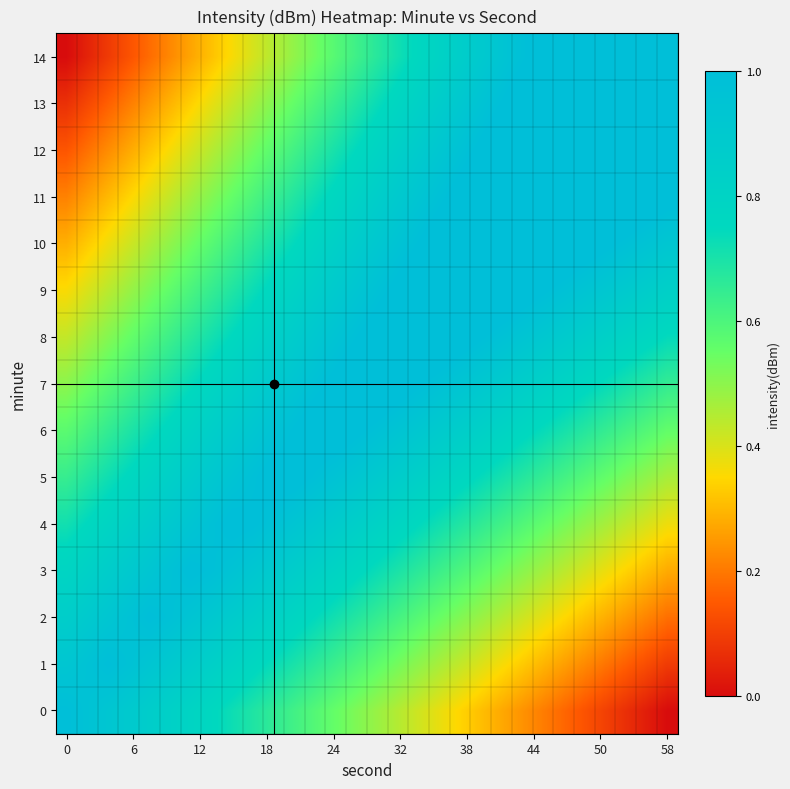

Reading left to right, list all the values displayed in this chart.

0: 1.0	1.0	0.9	0.9	0.9	0.8	0.8	0.8	0.7	0.7	0.7	0.6	0.6	0.6	0.5	0.5	0.4	0.4	0.4	0.3	0.3	0.3	0.2	0.2	0.2	0.1	0.1	0.1	0.0	0.0
1: 0.9	1.0	1.0	1.0	0.9	0.9	0.9	0.8	0.8	0.8	0.7	0.7	0.7	0.6	0.6	0.6	0.5	0.5	0.5	0.4	0.4	0.4	0.3	0.3	0.3	0.2	0.2	0.2	0.1	0.1
2: 0.9	0.9	0.9	1.0	1.0	1.0	0.9	0.9	0.9	0.8	0.8	0.8	0.7	0.7	0.7	0.6	0.6	0.6	0.5	0.5	0.5	0.4	0.4	0.4	0.4	0.3	0.3	0.3	0.2	0.2
3: 0.8	0.8	0.9	0.9	0.9	1.0	1.0	1.0	1.0	0.9	0.9	0.9	0.8	0.8	0.8	0.7	0.7	0.7	0.6	0.6	0.6	0.5	0.5	0.5	0.4	0.4	0.4	0.3	0.3	0.3
4: 0.7	0.8	0.8	0.8	0.9	0.9	0.9	1.0	1.0	1.0	1.0	0.9	0.9	0.9	0.8	0.8	0.8	0.7	0.7	0.7	0.7	0.6	0.6	0.6	0.5	0.5	0.5	0.4	0.4	0.4
5: 0.6	0.7	0.7	0.8	0.8	0.8	0.9	0.9	0.9	1.0	1.0	1.0	1.0	1.0	0.9	0.9	0.9	0.8	0.8	0.8	0.7	0.7	0.7	0.6	0.6	0.6	0.6	0.5	0.5	0.5
6: 0.6	0.6	0.6	0.7	0.7	0.8	0.8	0.8	0.9	0.9	1.0	1.0	1.0	1.0	1.0	1.0	0.9	0.9	0.9	0.9	0.8	0.8	0.8	0.7	0.7	0.7	0.6	0.6	0.6	0.6
7: 0.5	0.5	0.6	0.6	0.7	0.7	0.7	0.8	0.8	0.9	0.9	0.9	1.0	1.0	1.1	1.1	1.0	1.0	1.0	0.9	0.9	0.9	0.9	0.8	0.8	0.8	0.7	0.7	0.7	0.7
8: 0.4	0.5	0.5	0.5	0.6	0.6	0.7	0.7	0.8	0.8	0.8	0.9	0.9	1.0	1.0	1.0	1.1	1.1	1.1	1.0	1.0	1.0	0.9	0.9	0.9	0.9	0.8	0.8	0.8	0.7
9: 0.4	0.4	0.4	0.5	0.5	0.6	0.6	0.6	0.7	0.7	0.8	0.8	0.9	0.9	0.9	1.0	1.0	1.1	1.1	1.1	1.1	1.1	1.0	1.0	1.0	0.9	0.9	0.9	0.9	0.8
10: 0.3	0.3	0.4	0.4	0.5	0.5	0.5	0.6	0.6	0.7	0.7	0.7	0.8	0.8	0.9	0.9	1.0	1.0	1.0	1.1	1.1	1.1	1.1	1.1	1.1	1.0	1.0	1.0	1.0	0.9
11: 0.2	0.3	0.3	0.3	0.4	0.4	0.5	0.5	0.6	0.6	0.6	0.7	0.7	0.8	0.8	0.9	0.9	0.9	1.0	1.0	1.1	1.1	1.2	1.2	1.2	1.1	1.1	1.1	1.0	1.0
12: 0.1	0.2	0.2	0.3	0.3	0.4	0.4	0.4	0.5	0.5	0.6	0.6	0.7	0.7	0.7	0.8	0.8	0.9	0.9	1.0	1.0	1.1	1.1	1.1	1.2	1.2	1.2	1.2	1.1	1.1
13: 0.1	0.1	0.2	0.2	0.2	0.3	0.3	0.4	0.4	0.5	0.5	0.6	0.6	0.6	0.7	0.7	0.8	0.8	0.9	0.9	1.0	1.0	1.0	1.1	1.1	1.2	1.2	1.3	1.2	1.2
14: 0.0	0.0	0.1	0.1	0.2	0.2	0.3	0.3	0.4	0.4	0.4	0.5	0.5	0.6	0.6	0.7	0.7	0.8	0.8	0.9	0.9	0.9	1.0	1.0	1.1	1.1	1.2	1.2	1.3	1.3